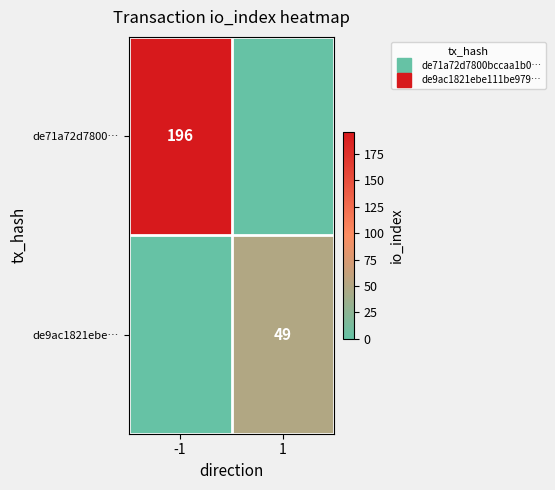

At which category is the sum across all series the highest?

-1